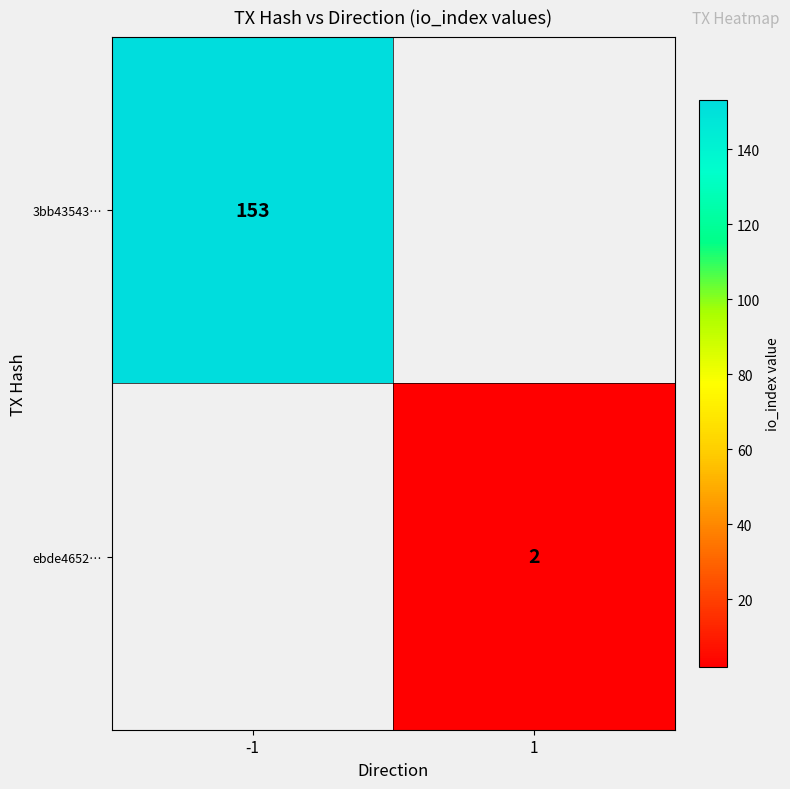

The ebde4652… series shows 1 at 1. True or false?

False